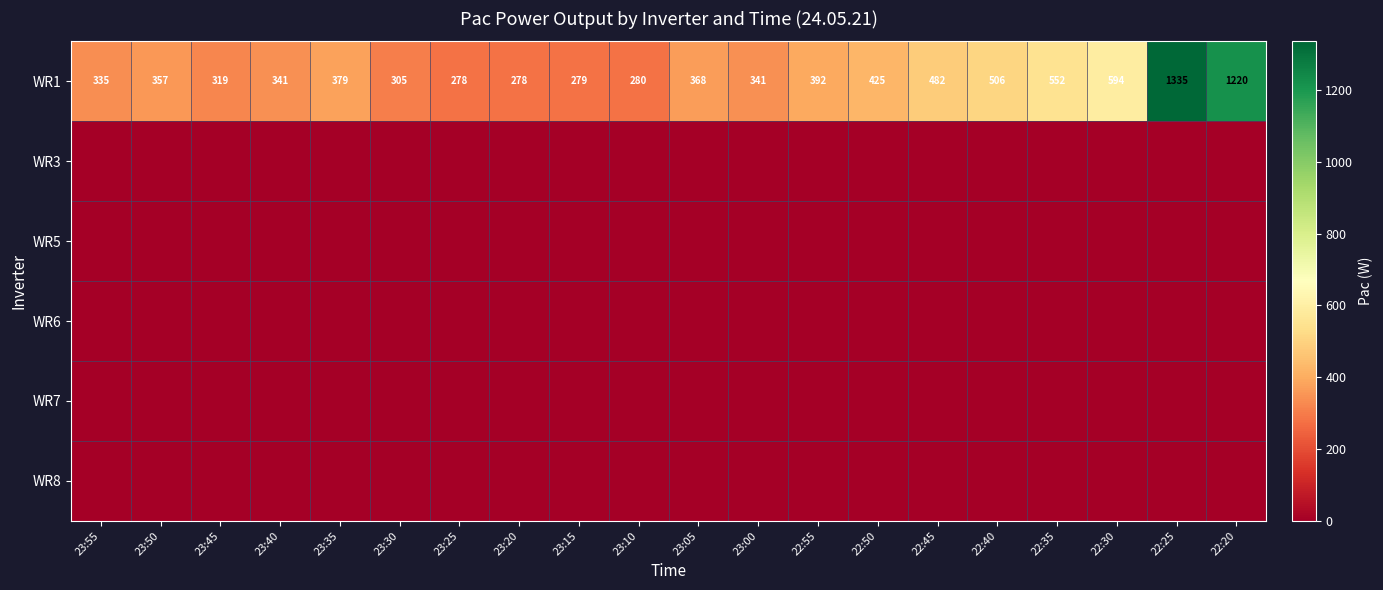

Count the number of data series in this chart.

6